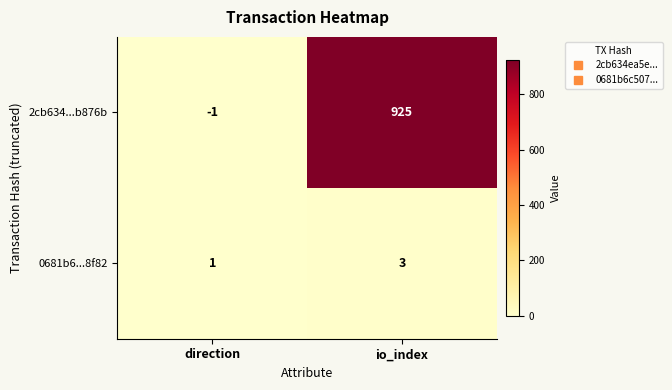

Rank the series by their average value, from lowest to highest.

0681b6...8f82, 2cb634...b876b